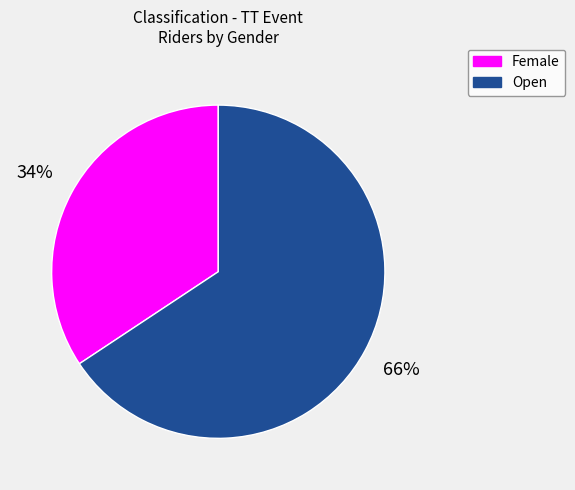

The Female slice represents 46% of the pie. True or false?

False